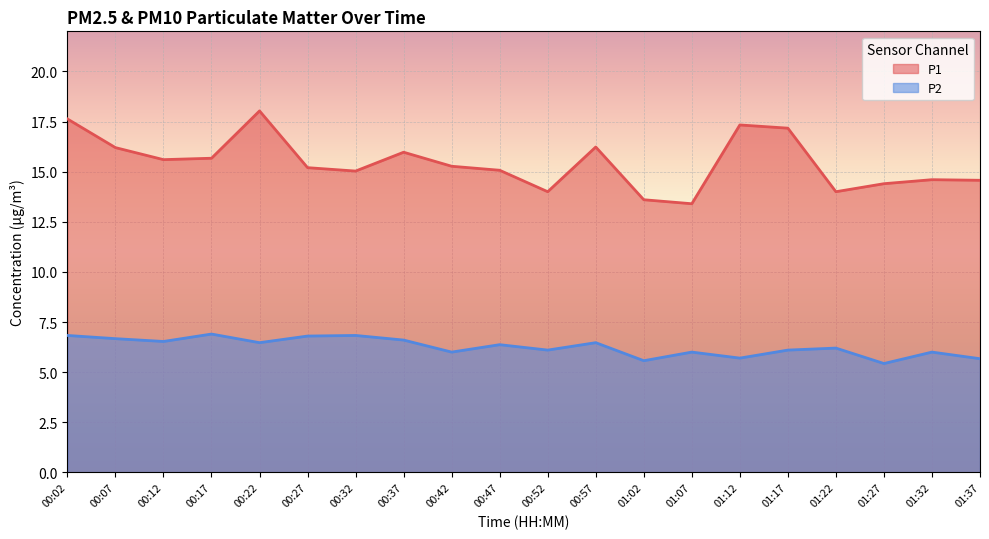

What is the smallest value displayed?

5.4